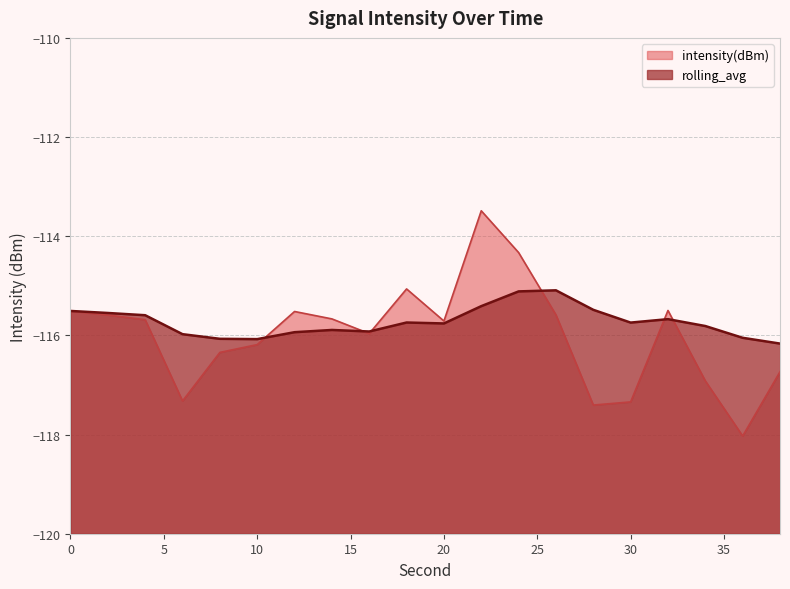

Reading left to right, what are all the values shown in this chart?

intensity(dBm): 0=-115.5	2=-115.6	4=-115.7	6=-117.3	8=-116.3	10=-116.2	12=-115.5	14=-115.7	16=-116.0	18=-115.1	20=-115.7	22=-113.5	24=-114.3	26=-115.6	28=-117.4	30=-117.3	32=-115.5	34=-116.9	36=-118.0	38=-116.7
rolling_avg: 0=-115.5	2=-115.5	4=-115.6	6=-116.0	8=-116.1	10=-116.1	12=-115.9	14=-115.9	16=-115.9	18=-115.7	20=-115.8	22=-115.4	24=-115.1	26=-115.1	28=-115.5	30=-115.7	32=-115.7	34=-115.8	36=-116.0	38=-116.2